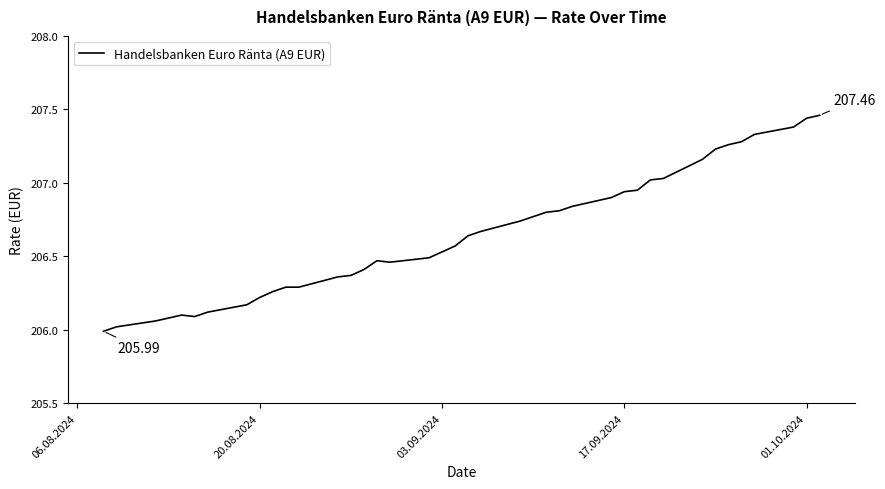

What is the sum of all values?

8266.0